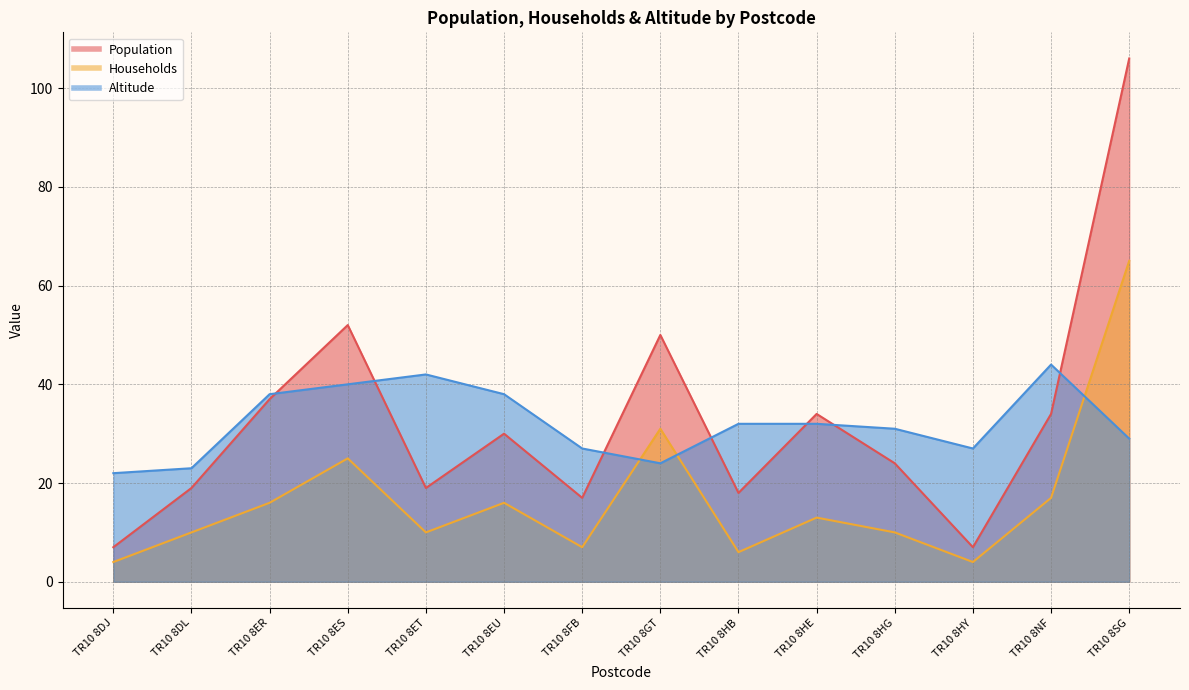

True or false: Population and Households intersect in this chart.

False